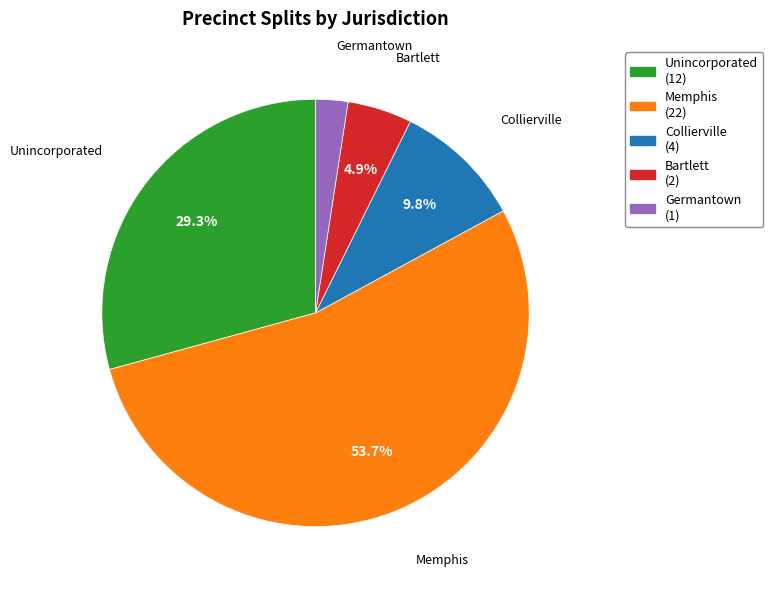

Which slice represents more than half of the pie?

Memphis